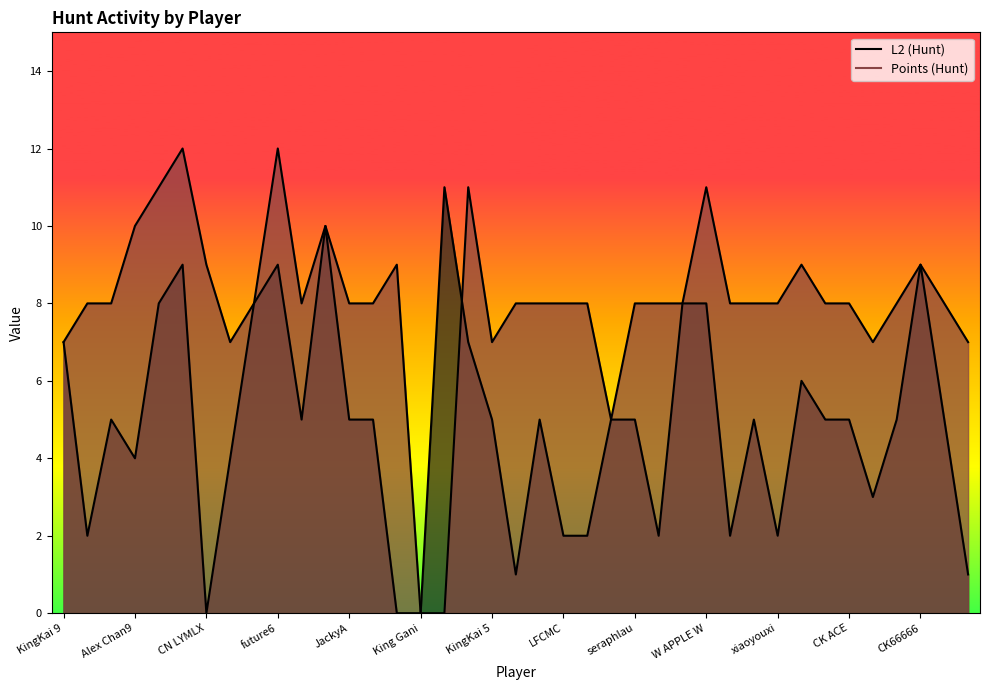

True or false: L2 (Hunt) has more than 0 points higher than both neighbors.

True